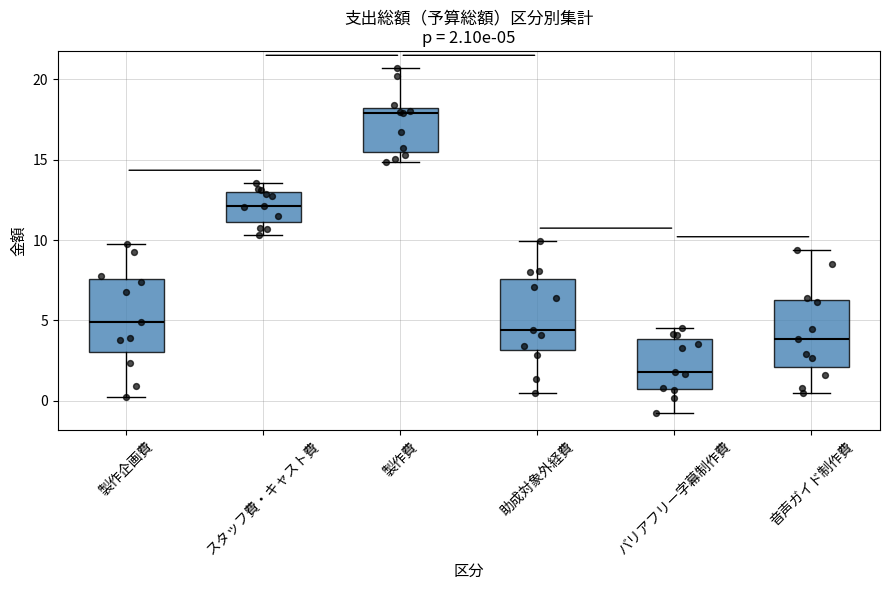

Which box has the lowest median line?

バリアフリー字幕制作費